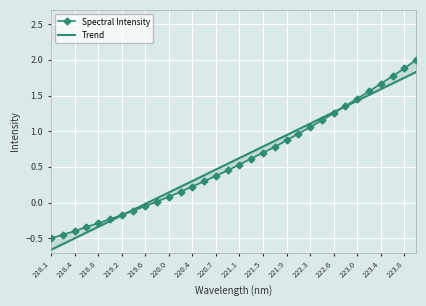

How many values in the Trend series exceed 0?

23